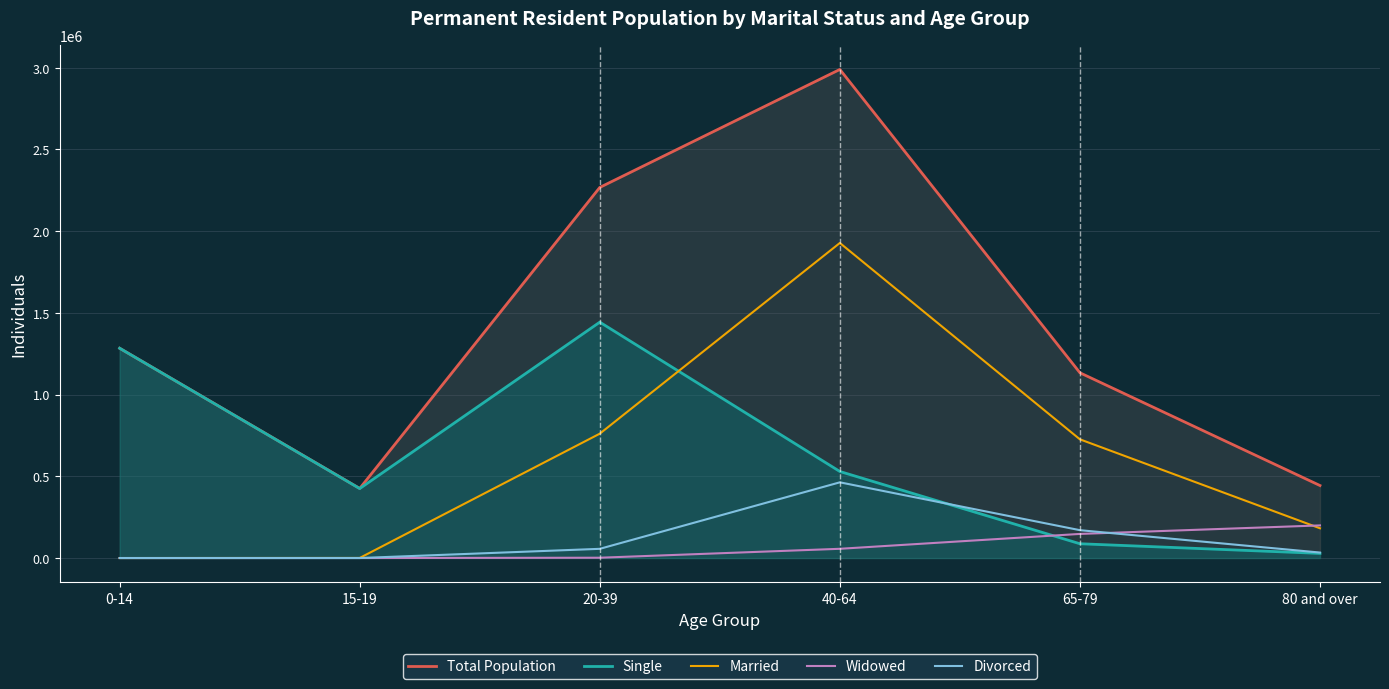

What is the spread (max minus min) of values at 0-14?

1283746